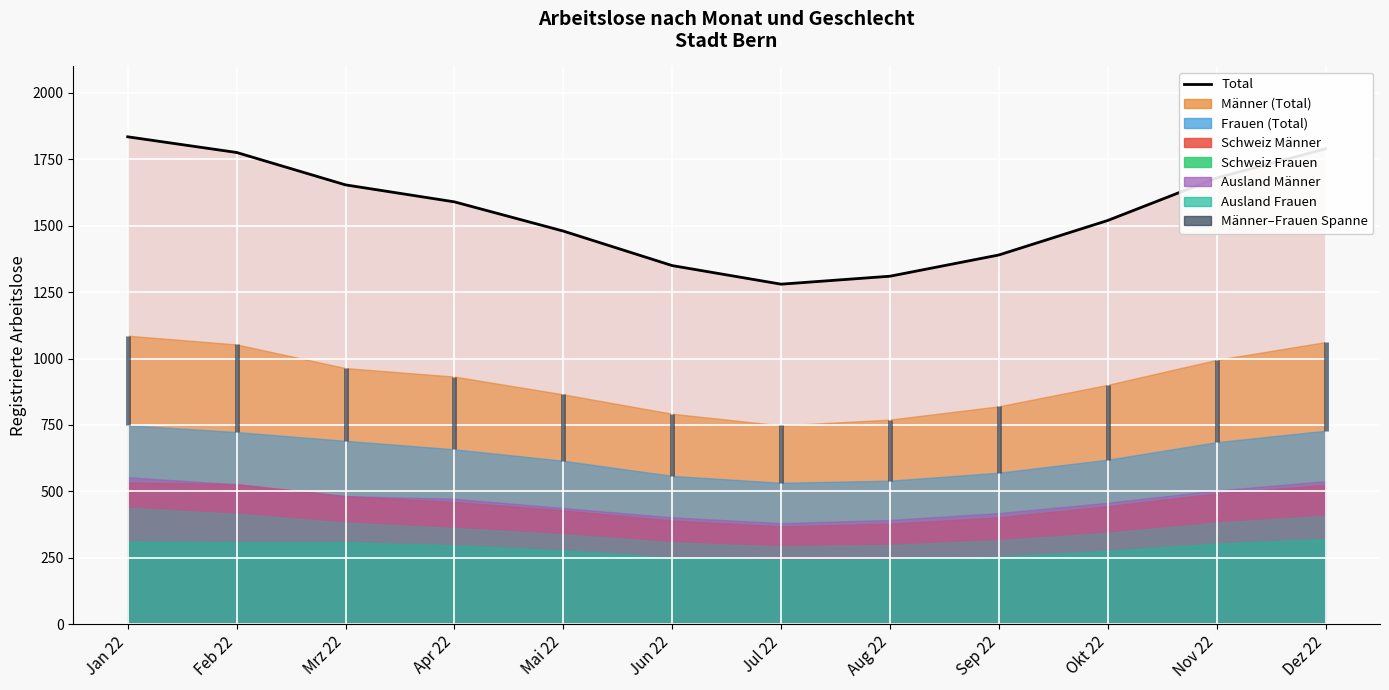

List the labels in order of value, largest first.

Jan 22, Dez 22, Feb 22, Nov 22, Mrz 22, Apr 22, Okt 22, Mai 22, Sep 22, Jun 22, Aug 22, Jul 22